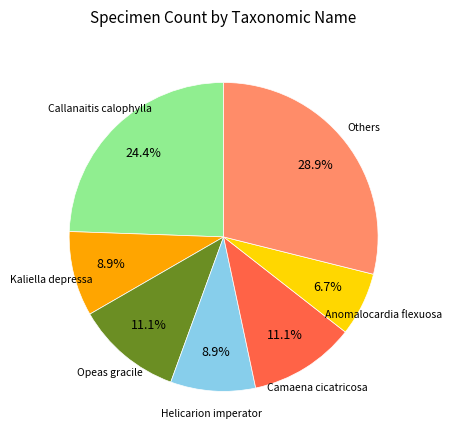

Is there any slice that represents more than half of the pie?

No